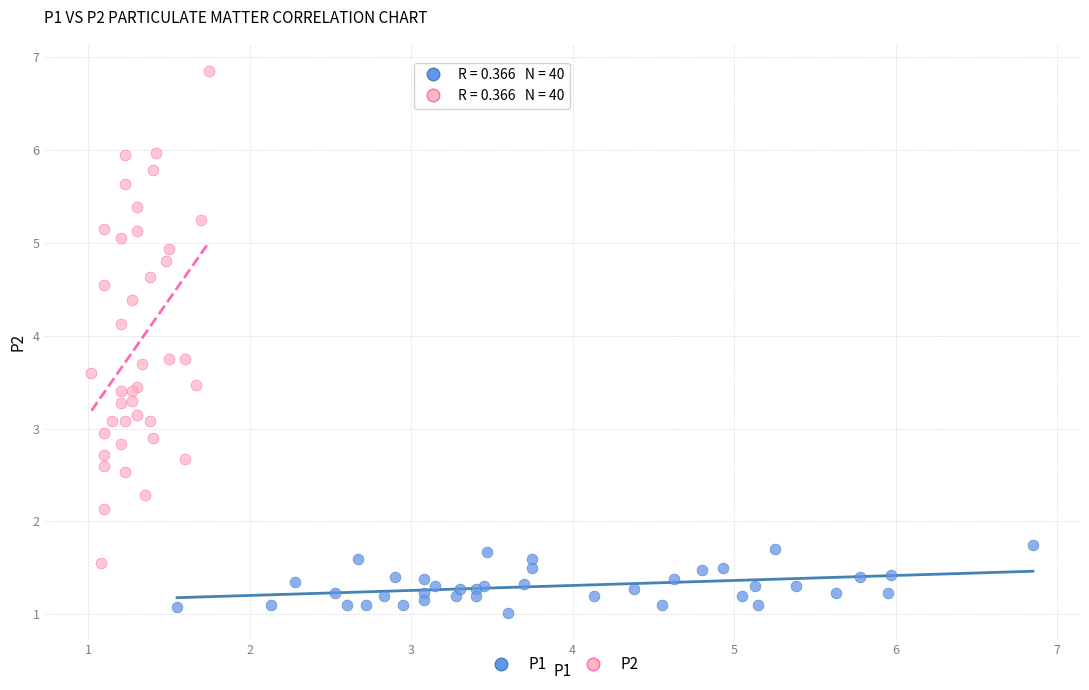

Which series has the widest spread of Y values?

P2